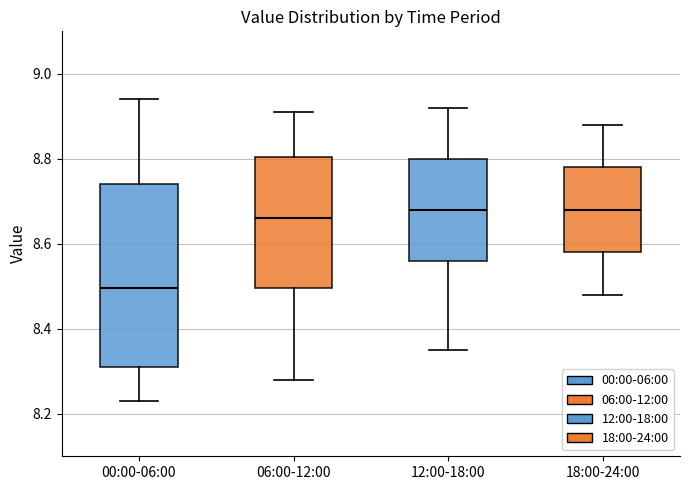

Which box has the lowest median line?

00:00-06:00